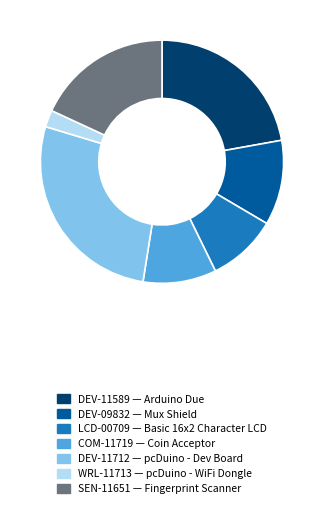

What is the largest slice in the pie chart?

DEV-11712